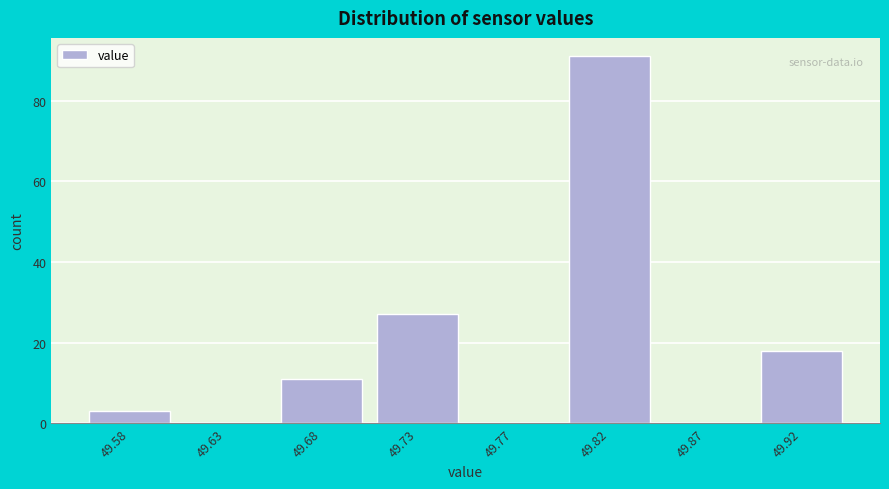

Reading left to right, what are all the values shown in this chart?

49.58=3	49.63=0	49.68=11	49.73=27	49.77=0	49.82=91	49.87=0	49.92=18